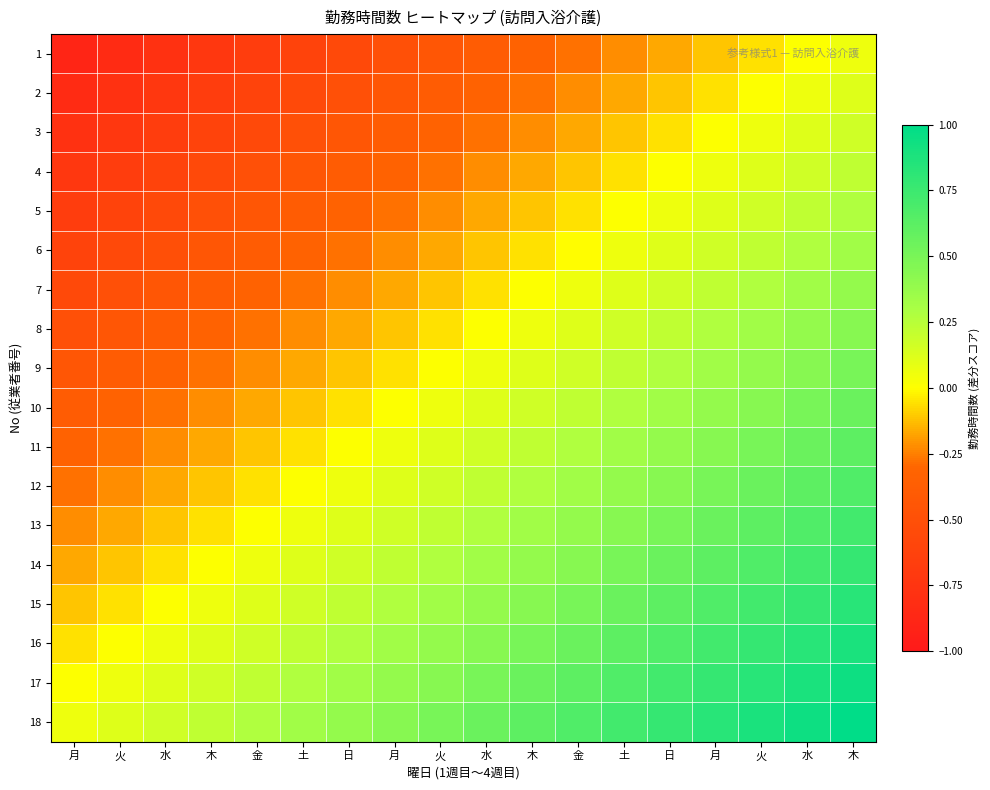

Reading left to right, transcribe all the data shown in this chart.

1: 月=-0.9	火=-0.8	水=-0.8	木=-0.7	金=-0.7	土=-0.6	日=-0.6	月=-0.5	火=-0.4	水=-0.4	木=-0.3	金=-0.3	土=-0.2	日=-0.2	月=-0.1	火=-0.1	水=0.0	木=0.1
2: 月=-0.8	火=-0.8	水=-0.7	木=-0.7	金=-0.6	土=-0.6	日=-0.5	月=-0.4	火=-0.4	水=-0.3	木=-0.3	金=-0.2	土=-0.2	日=-0.1	月=-0.1	火=0.0	水=0.1	木=0.1
3: 月=-0.8	火=-0.7	水=-0.7	木=-0.6	金=-0.6	土=-0.5	日=-0.4	月=-0.4	火=-0.3	水=-0.3	木=-0.2	金=-0.2	土=-0.1	日=-0.1	月=0.0	火=0.1	水=0.1	木=0.2
4: 月=-0.7	火=-0.7	水=-0.6	木=-0.6	金=-0.5	土=-0.4	日=-0.4	月=-0.3	火=-0.3	水=-0.2	木=-0.2	金=-0.1	土=-0.1	日=0.0	月=0.1	火=0.1	水=0.2	木=0.2
5: 月=-0.7	火=-0.6	水=-0.6	木=-0.5	金=-0.4	土=-0.4	日=-0.3	月=-0.3	火=-0.2	水=-0.2	木=-0.1	金=-0.1	土=0.0	日=0.1	月=0.1	火=0.2	水=0.2	木=0.3
6: 月=-0.6	火=-0.6	水=-0.5	木=-0.4	金=-0.4	土=-0.3	日=-0.3	月=-0.2	火=-0.2	水=-0.1	木=-0.1	金=-0.0	土=0.1	日=0.1	月=0.2	火=0.2	水=0.3	木=0.3
7: 月=-0.6	火=-0.5	水=-0.4	木=-0.4	金=-0.3	土=-0.3	日=-0.2	月=-0.2	火=-0.1	水=-0.1	木=0.0	金=0.1	土=0.1	日=0.2	月=0.2	火=0.3	水=0.3	木=0.4
8: 月=-0.5	火=-0.4	水=-0.4	木=-0.3	金=-0.3	土=-0.2	日=-0.2	月=-0.1	火=-0.1	水=0.0	木=0.1	金=0.1	土=0.2	日=0.2	月=0.3	火=0.3	水=0.4	木=0.4
9: 月=-0.4	火=-0.4	水=-0.3	木=-0.3	金=-0.2	土=-0.2	日=-0.1	月=-0.1	火=0.0	水=0.1	木=0.1	金=0.2	土=0.2	日=0.3	月=0.3	火=0.4	水=0.4	木=0.5
10: 月=-0.4	火=-0.3	水=-0.3	木=-0.2	金=-0.2	土=-0.1	日=-0.1	月=0.0	火=0.1	水=0.1	木=0.2	金=0.2	土=0.3	日=0.3	月=0.4	火=0.4	水=0.5	木=0.6
11: 月=-0.3	火=-0.3	水=-0.2	木=-0.2	金=-0.1	土=-0.1	日=0.0	月=0.1	火=0.1	水=0.2	木=0.2	金=0.3	土=0.3	日=0.4	月=0.4	火=0.5	水=0.6	木=0.6
12: 月=-0.3	火=-0.2	水=-0.2	木=-0.1	金=-0.1	土=-0.0	日=0.1	月=0.1	火=0.2	水=0.2	木=0.3	金=0.3	土=0.4	日=0.4	月=0.5	火=0.6	水=0.6	木=0.7
13: 月=-0.2	火=-0.2	水=-0.1	木=-0.1	金=0.0	土=0.1	日=0.1	月=0.2	火=0.2	水=0.3	木=0.3	金=0.4	土=0.4	日=0.5	月=0.6	火=0.6	水=0.7	木=0.7
14: 月=-0.2	火=-0.1	水=-0.1	木=0.0	金=0.1	土=0.1	日=0.2	月=0.2	火=0.3	水=0.3	木=0.4	金=0.4	土=0.5	日=0.6	月=0.6	火=0.7	水=0.7	木=0.8
15: 月=-0.1	火=-0.1	水=0.0	木=0.1	金=0.1	土=0.2	日=0.2	月=0.3	火=0.3	水=0.4	木=0.4	金=0.5	土=0.6	日=0.6	月=0.7	火=0.7	水=0.8	木=0.8
16: 月=-0.1	火=-0.0	水=0.1	木=0.1	金=0.2	土=0.2	日=0.3	月=0.3	火=0.4	水=0.4	木=0.5	金=0.6	土=0.6	日=0.7	月=0.7	火=0.8	水=0.8	木=0.9
17: 月=-0.0	火=0.1	水=0.1	木=0.2	金=0.2	土=0.3	日=0.3	月=0.4	火=0.4	水=0.5	木=0.6	金=0.6	土=0.7	日=0.7	月=0.8	火=0.8	水=0.9	木=0.9
18: 月=0.1	火=0.1	水=0.2	木=0.2	金=0.3	土=0.3	日=0.4	月=0.4	火=0.5	水=0.6	木=0.6	金=0.7	土=0.7	日=0.8	月=0.8	火=0.9	水=0.9	木=1.0